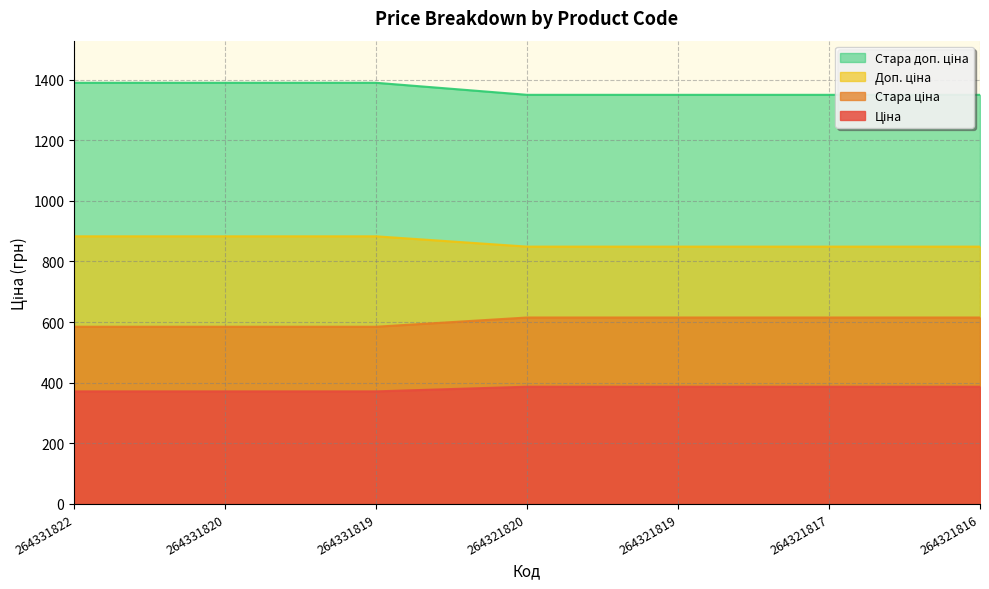

What is the smallest value displayed?

371.4